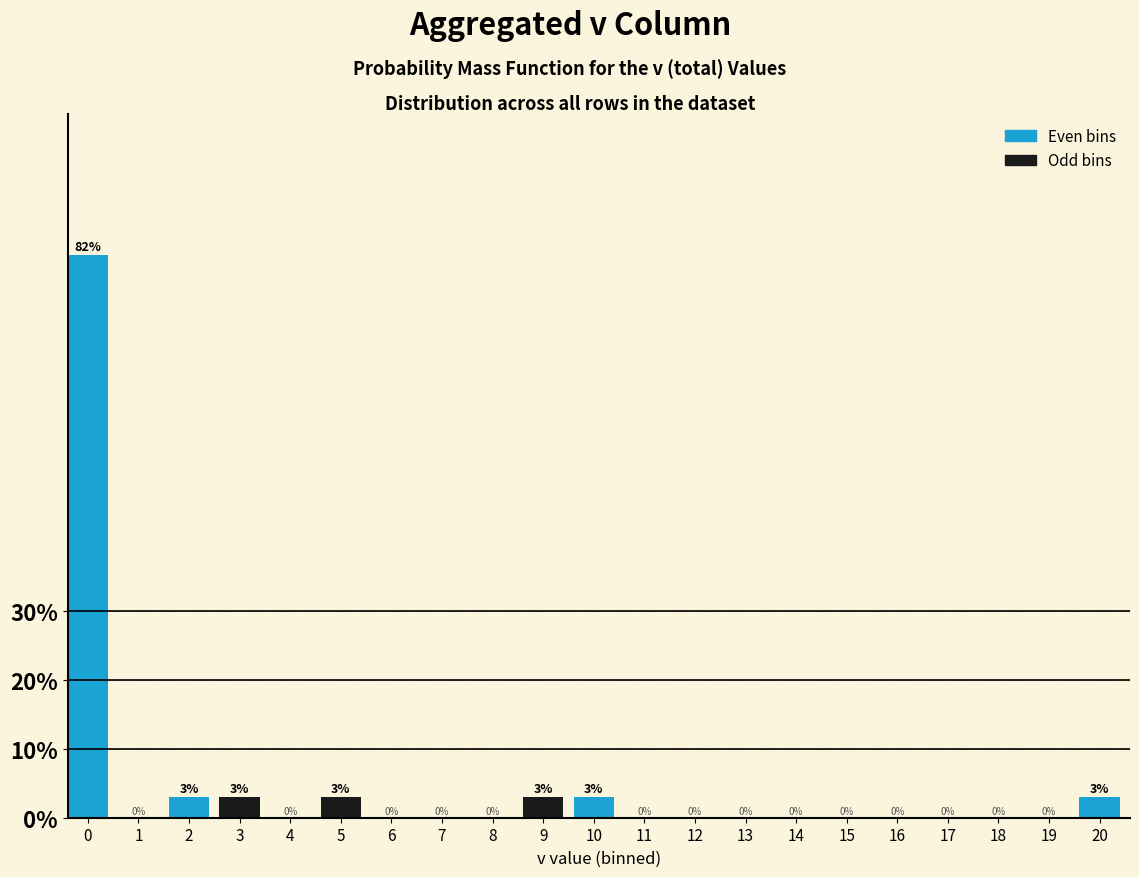

True or false: the data shows 50.8 at 15.

False